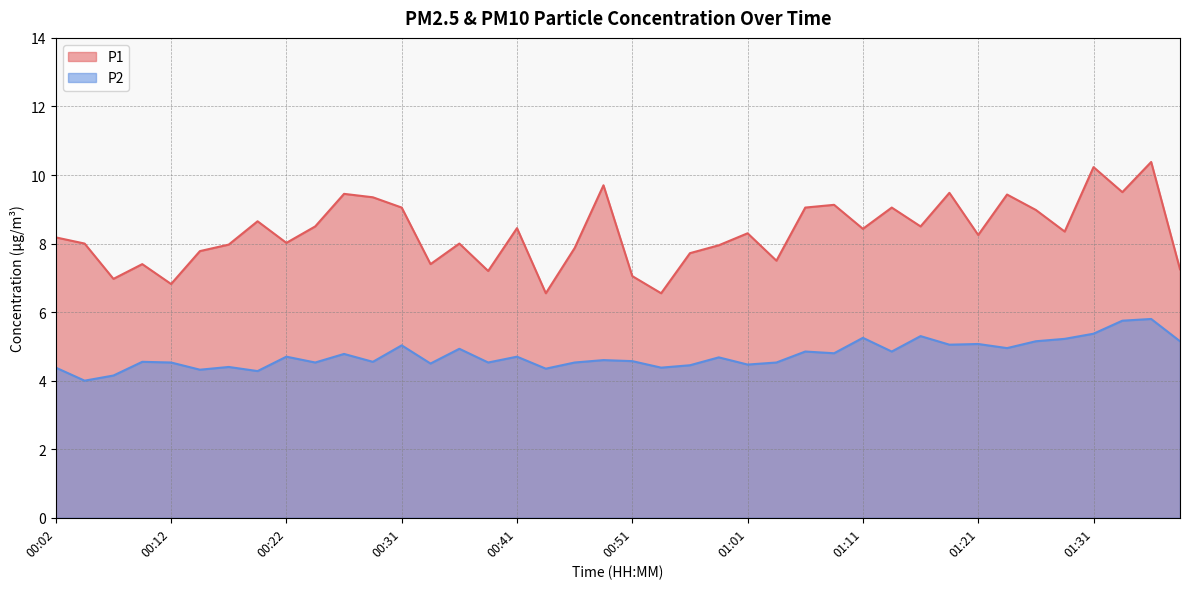

How many lines are shown in the chart?

2